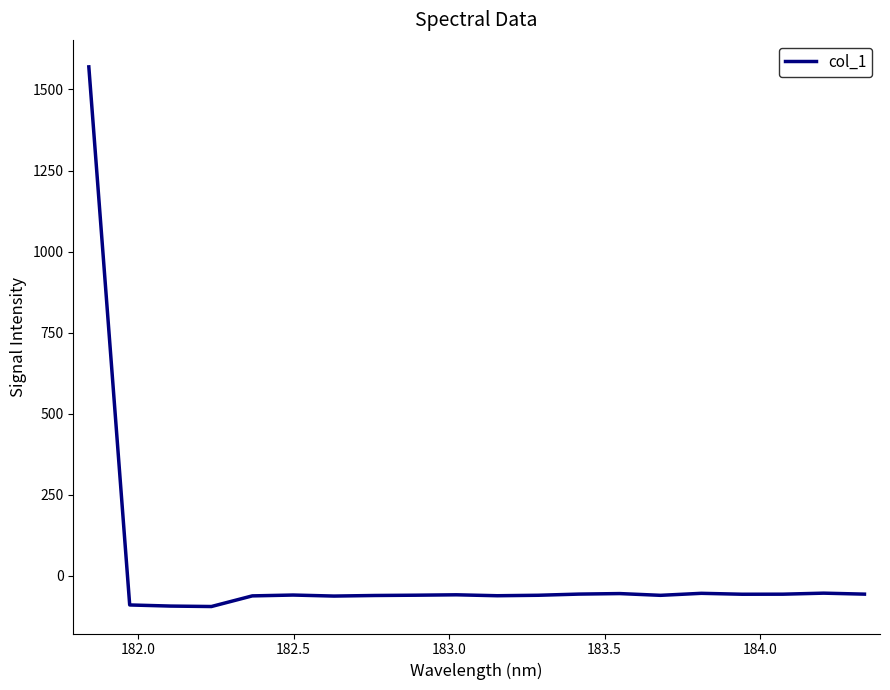

What is the maximum value shown in the chart?

1569.7